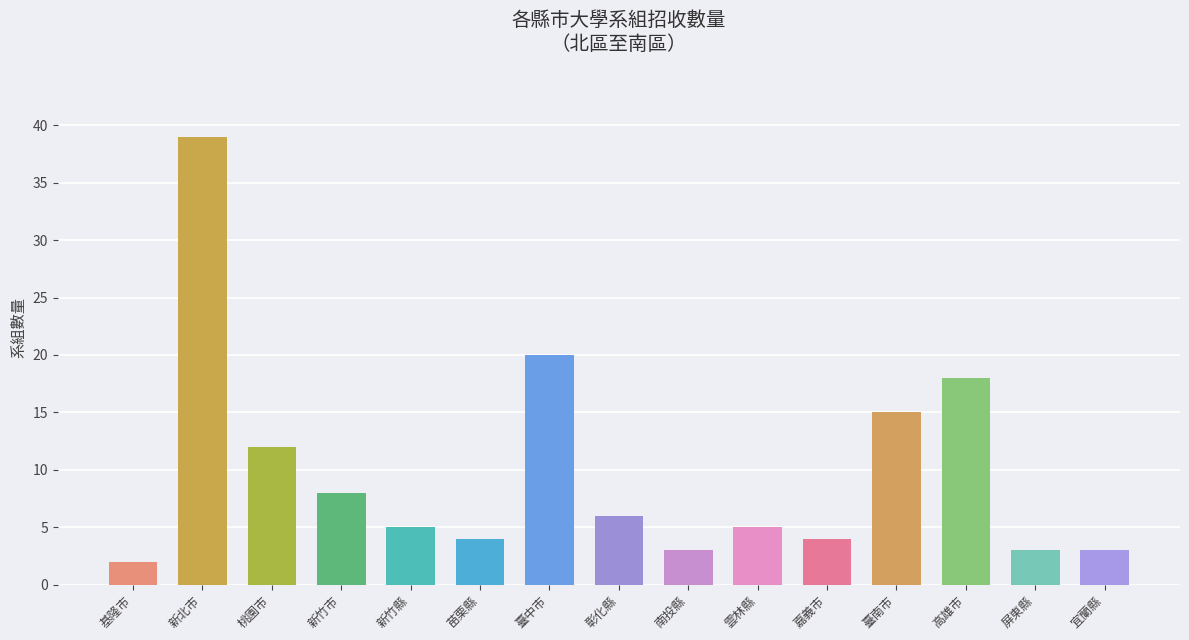

What is the average value?

10